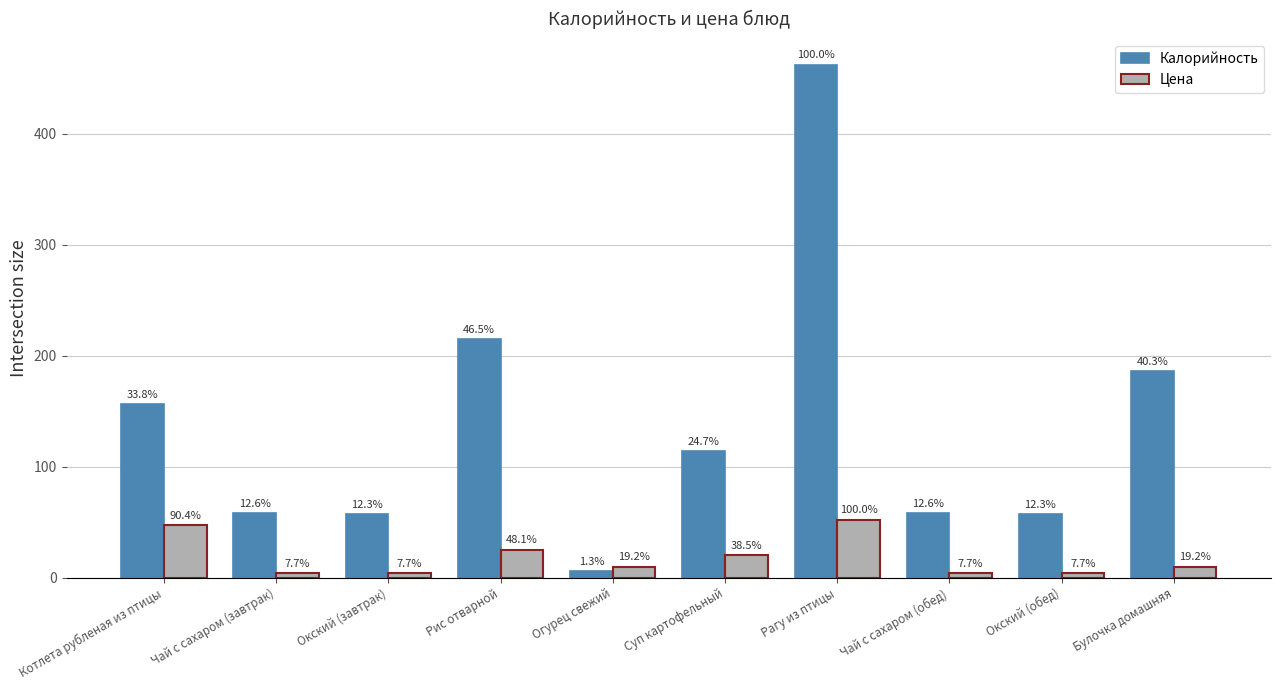

Reading left to right, transcribe all the data shown in this chart.

Калорийность: Котлета рубленая из птицы=156	Чай с сахаром (завтрак)=58	Окский (завтрак)=57	Рис отварной=215	Огурец свежий=6	Суп картофельный=114	Рагу из птицы=462	Чай с сахаром (обед)=58	Окский (обед)=57	Булочка домашняя=186
Цена: Котлета рубленая из птицы=47	Чай с сахаром (завтрак)=4	Окский (завтрак)=4	Рис отварной=25	Огурец свежий=10	Суп картофельный=20	Рагу из птицы=52	Чай с сахаром (обед)=4	Окский (обед)=4	Булочка домашняя=10